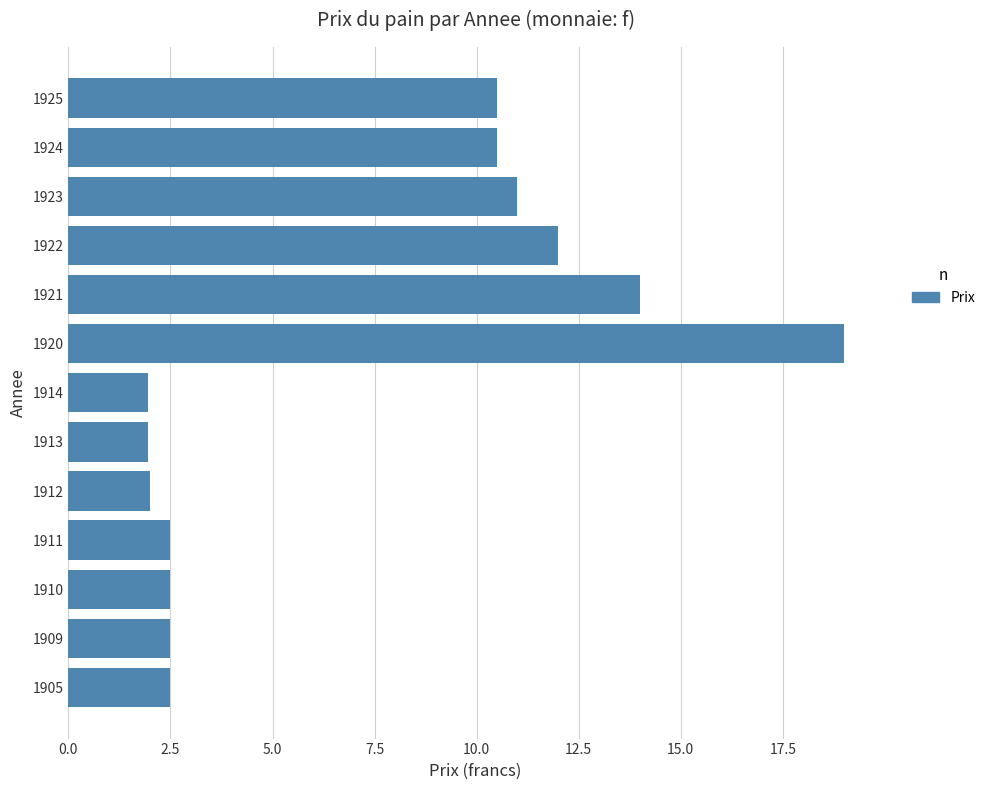

Which has a higher value, 1922 or 1925?

1922